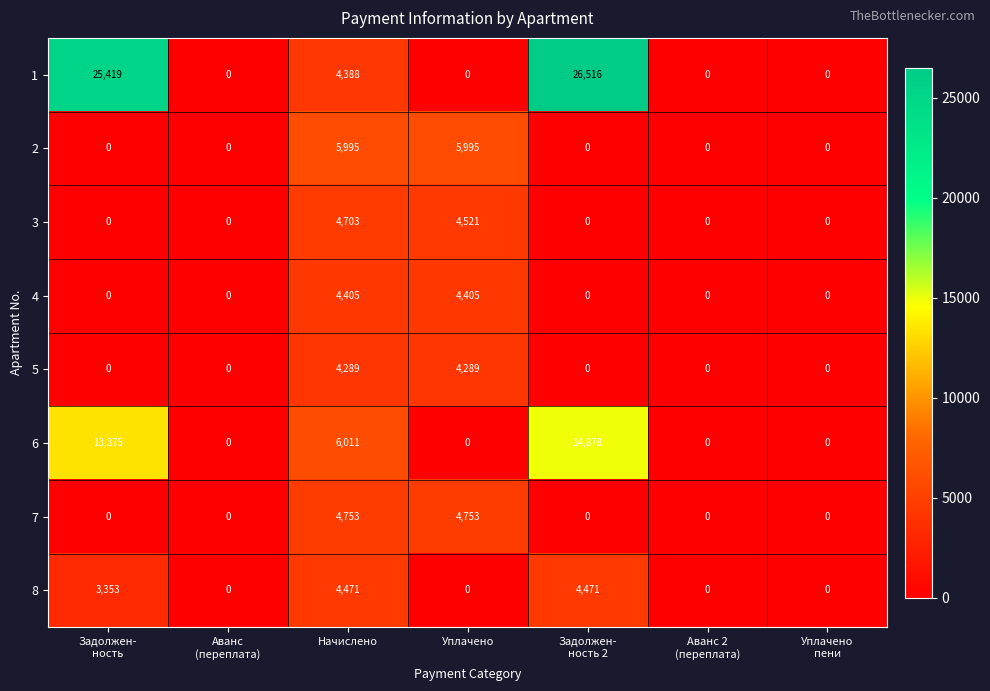

Which series has the widest spread of values?

1